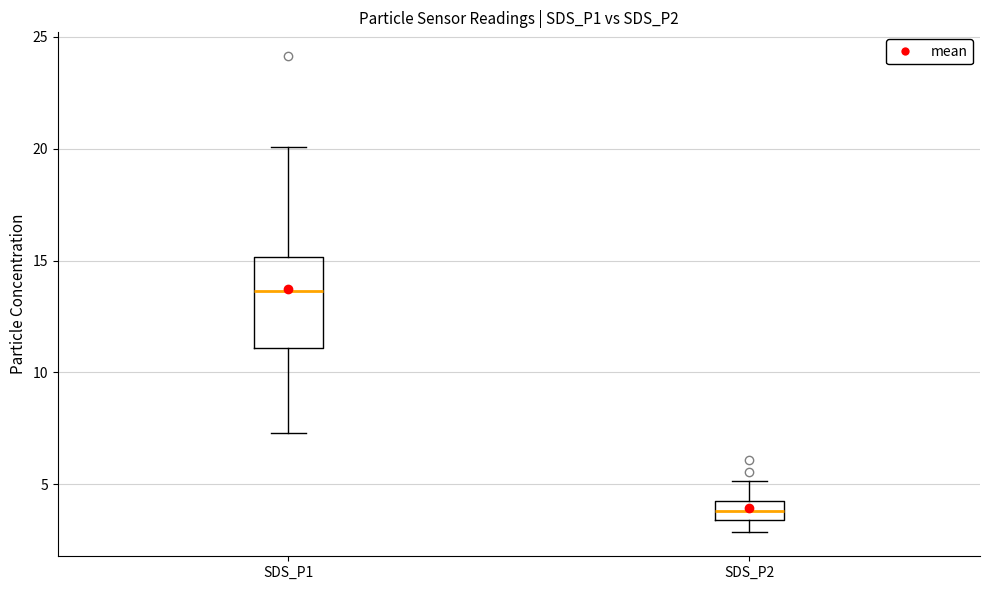

Which box's median line is the lowest?

SDS_P2